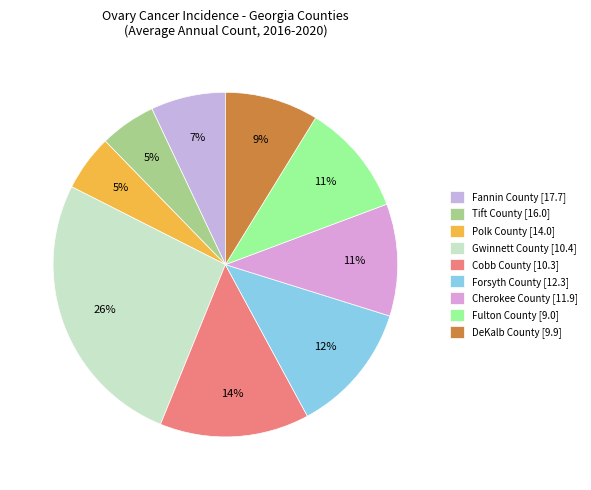

To the nearest percent, what is the difference between the Cobb County [10.3] and Fannin County [17.7] slice percentages?

7%